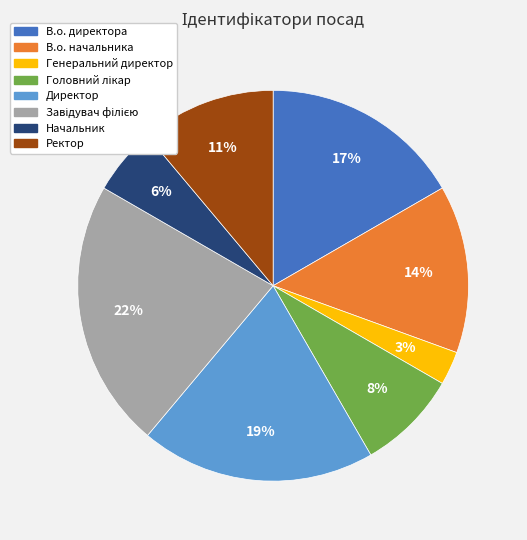

To the nearest percent, what is the combined percentage of Ректор and Начальник?

17%